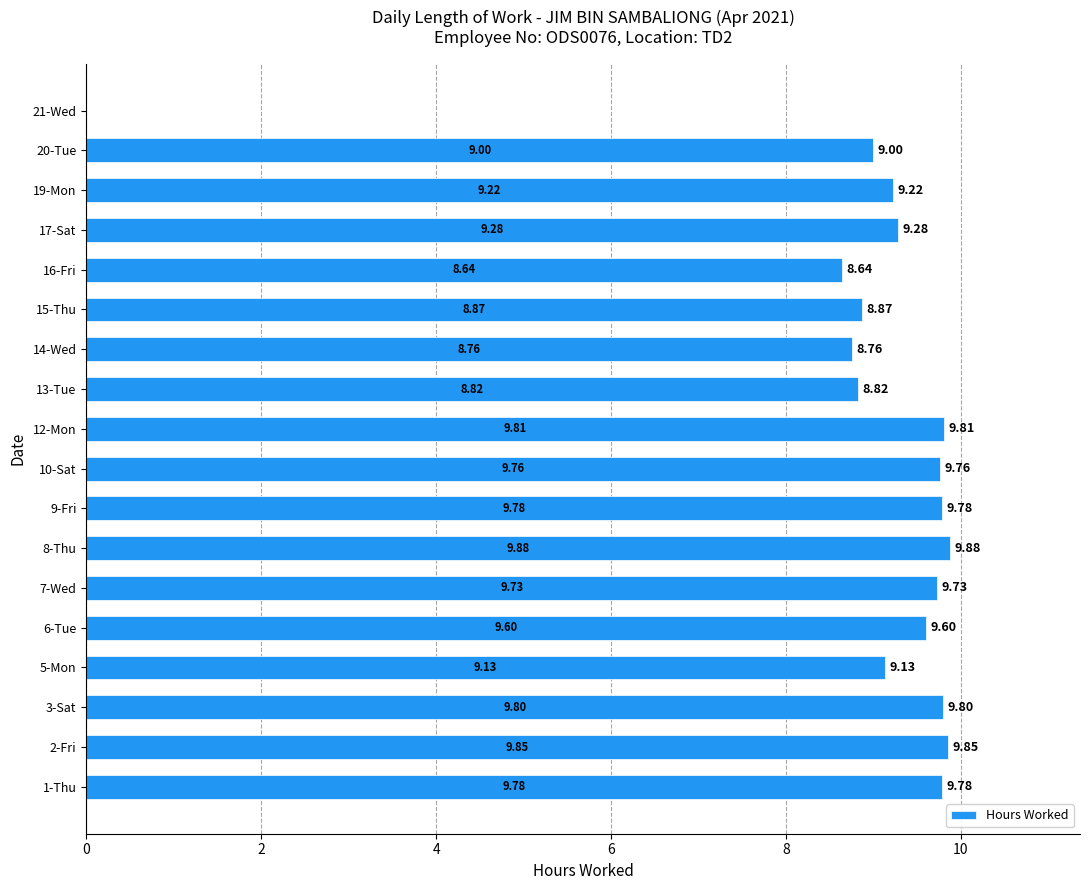

What is the ratio of the value at 20-Tue to the value at 5-Mon?

1.0